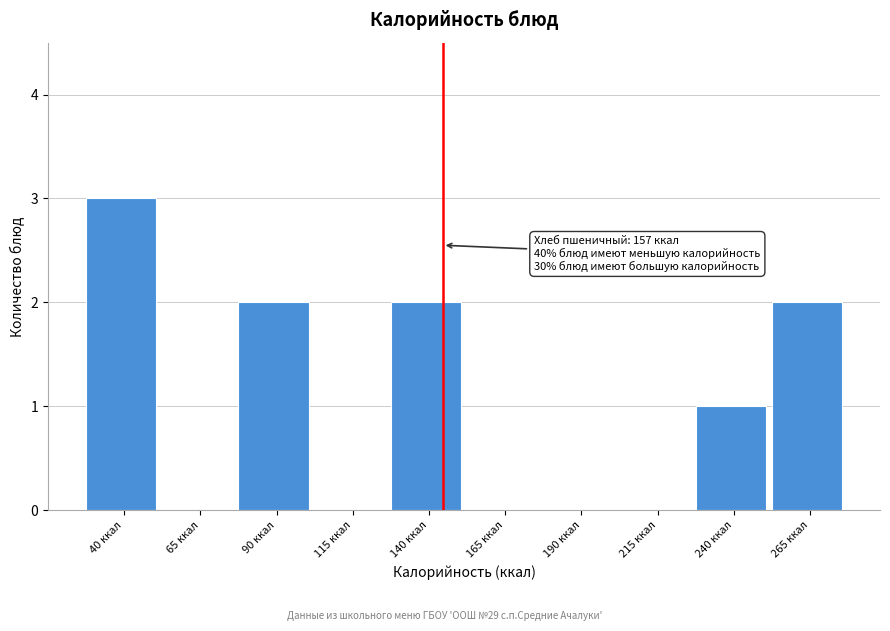

Reading left to right, extract all data points from this chart.

40 ккал=3	65 ккал=0	90 ккал=2	115 ккал=0	140 ккал=2	165 ккал=0	190 ккал=0	215 ккал=0	240 ккал=1	265 ккал=2